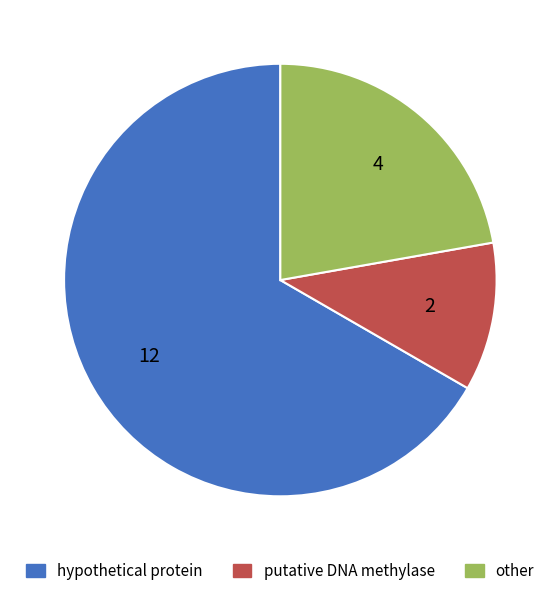

How many segments does this pie chart have?

3